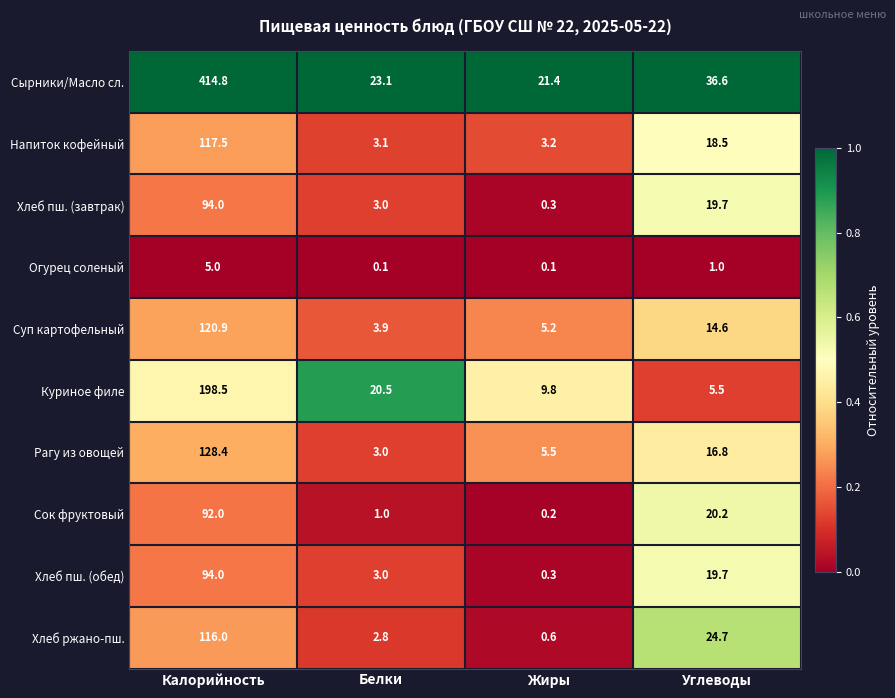

What is the total value across all series at Углеводы?

177.3